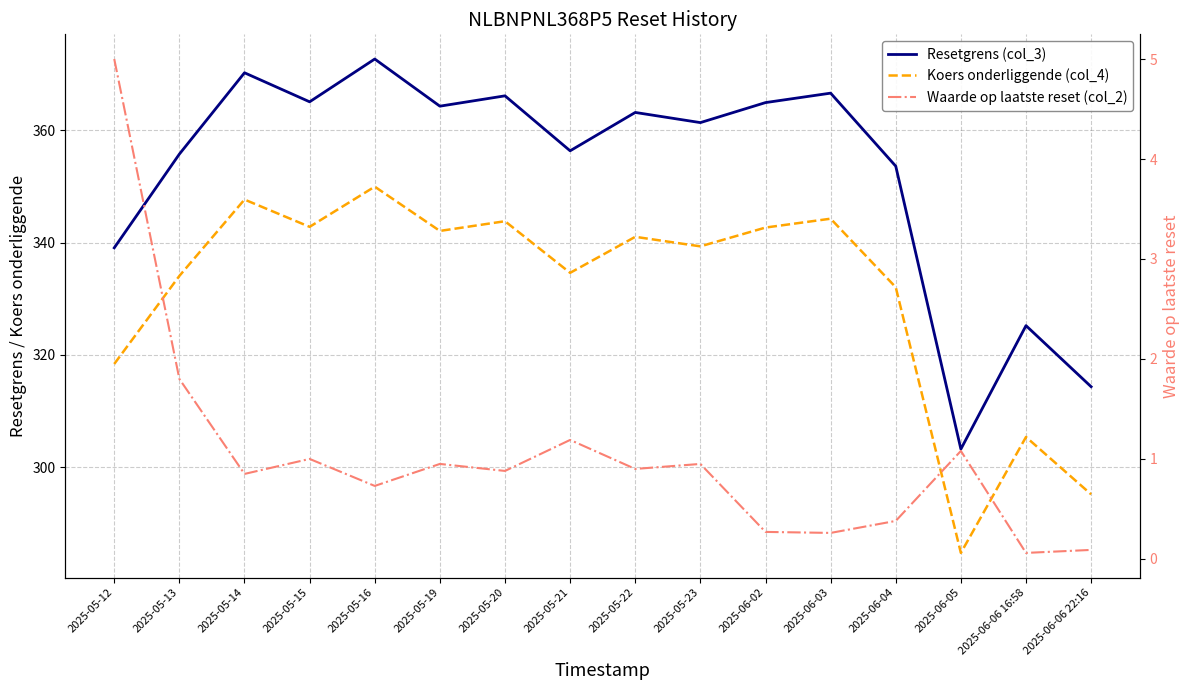

At which label does Resetgrens (col_3) reach its peak?

2025-05-16